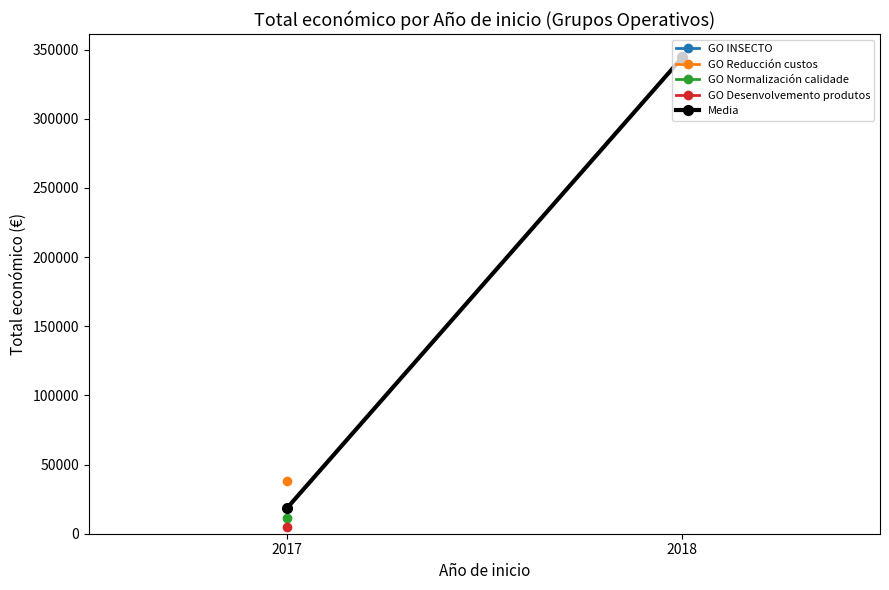

What is the difference between the values at 2018 and 2017?

325927.7